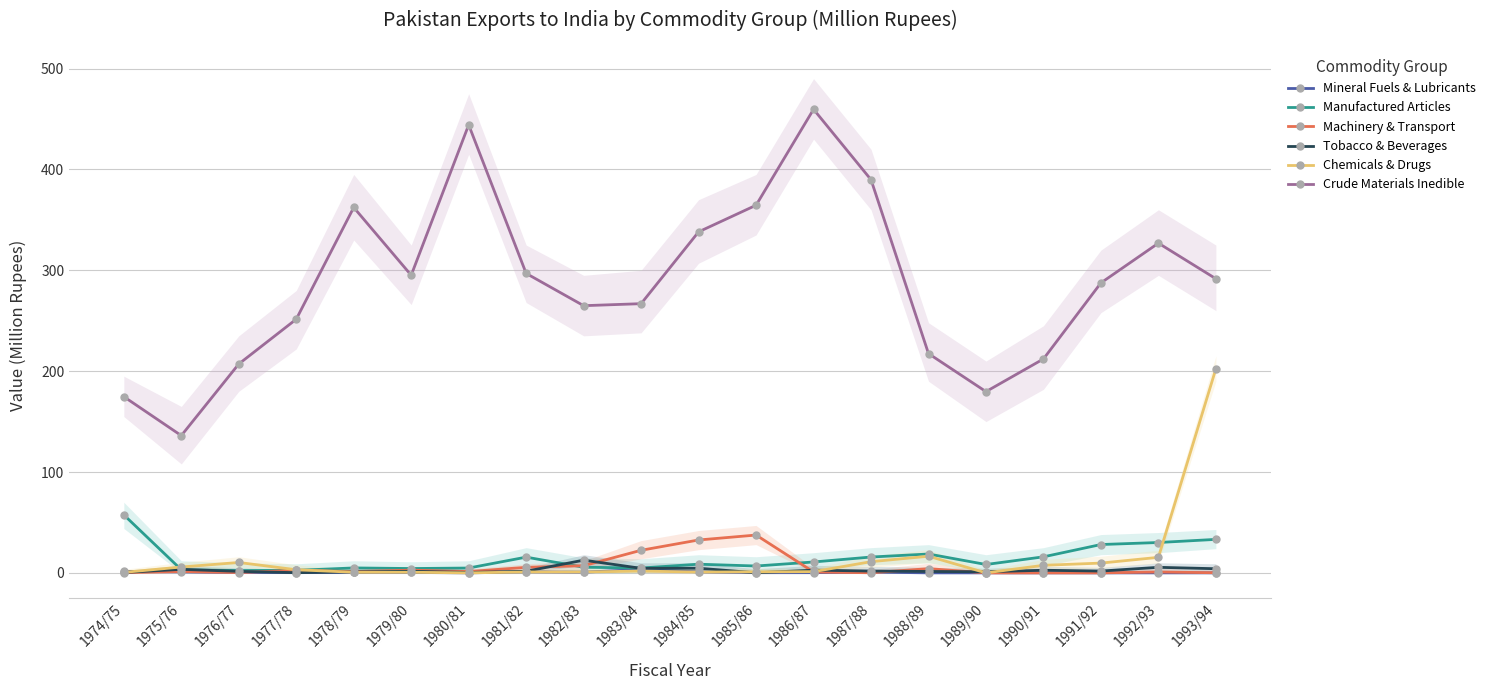

What is the spread (max minus min) of values at 1977/78?

251.3